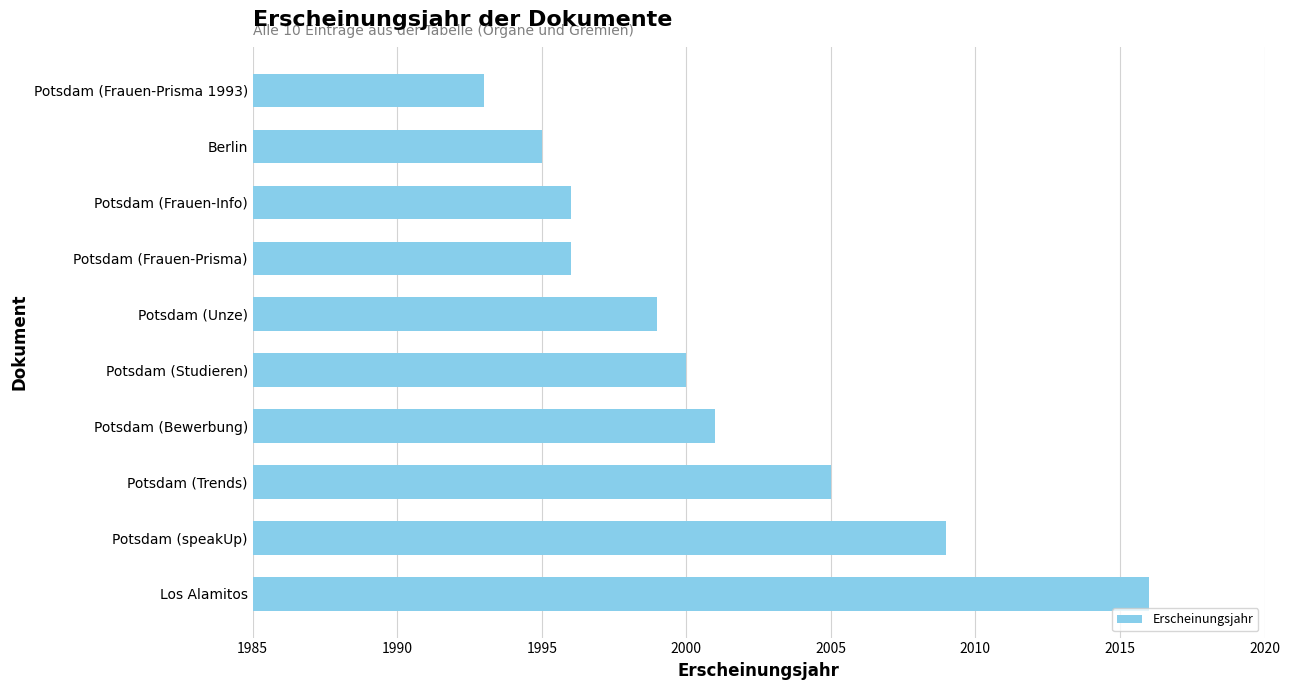

What is the difference between the second highest and second lowest values?

14